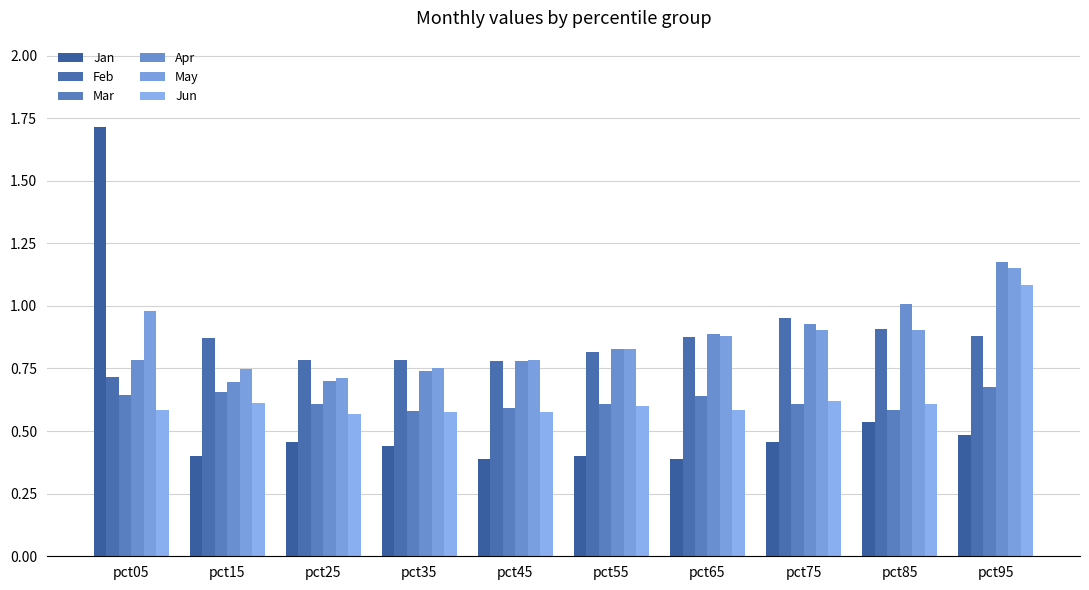

What is the difference between the second highest and minimum values in the Jun series?

0.1